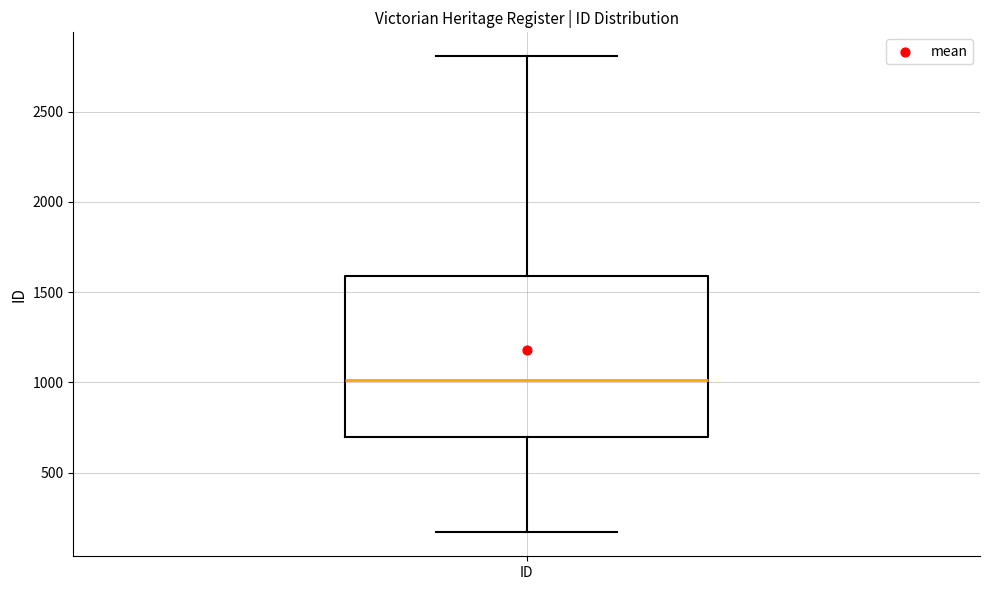

Where does the lower whisker of the box for ID end on the y-axis? The values are not printed on the chart, so give them approximately, as read against the axis.

150